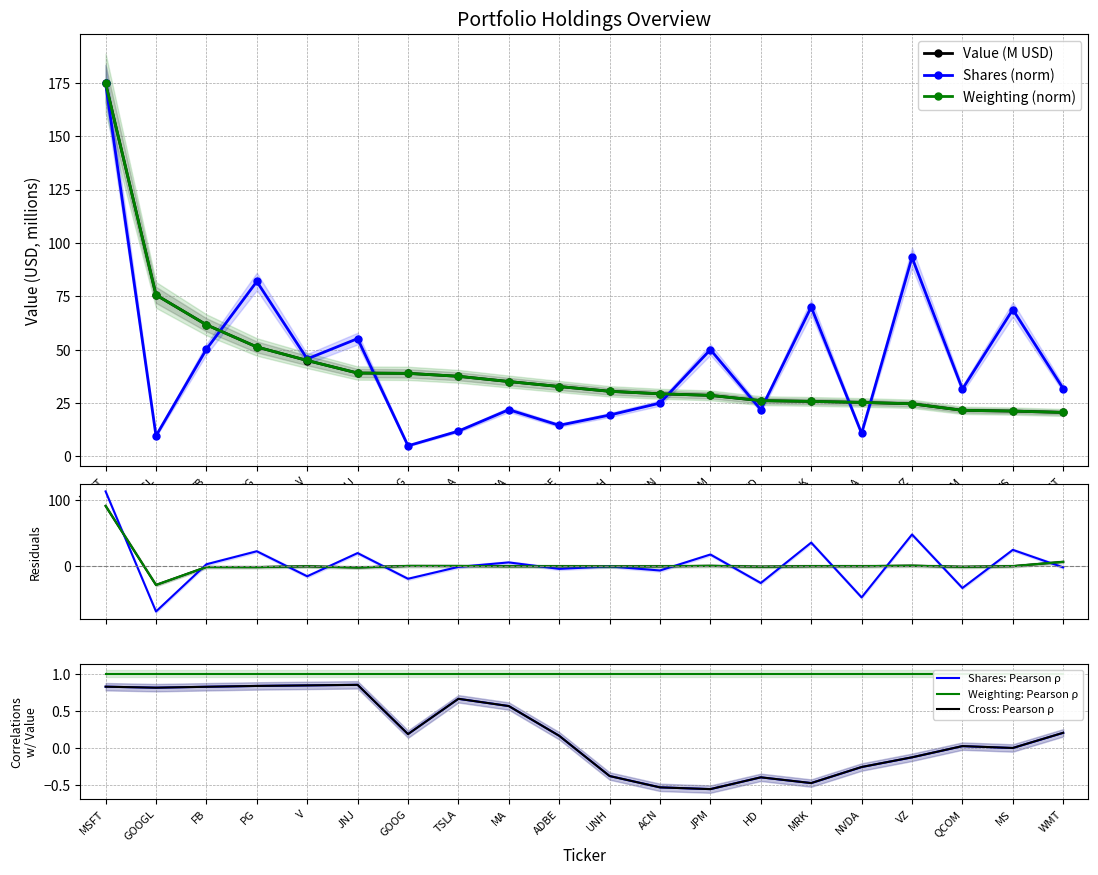

What position from the right is MSFT?

20